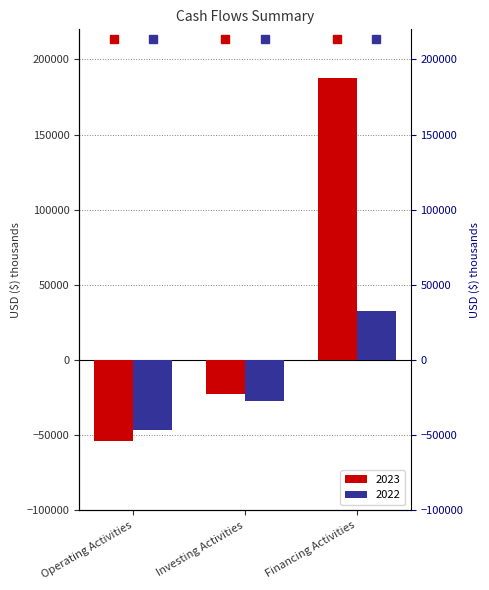

Count the 2022 values in the range -46380 to 32982.

3